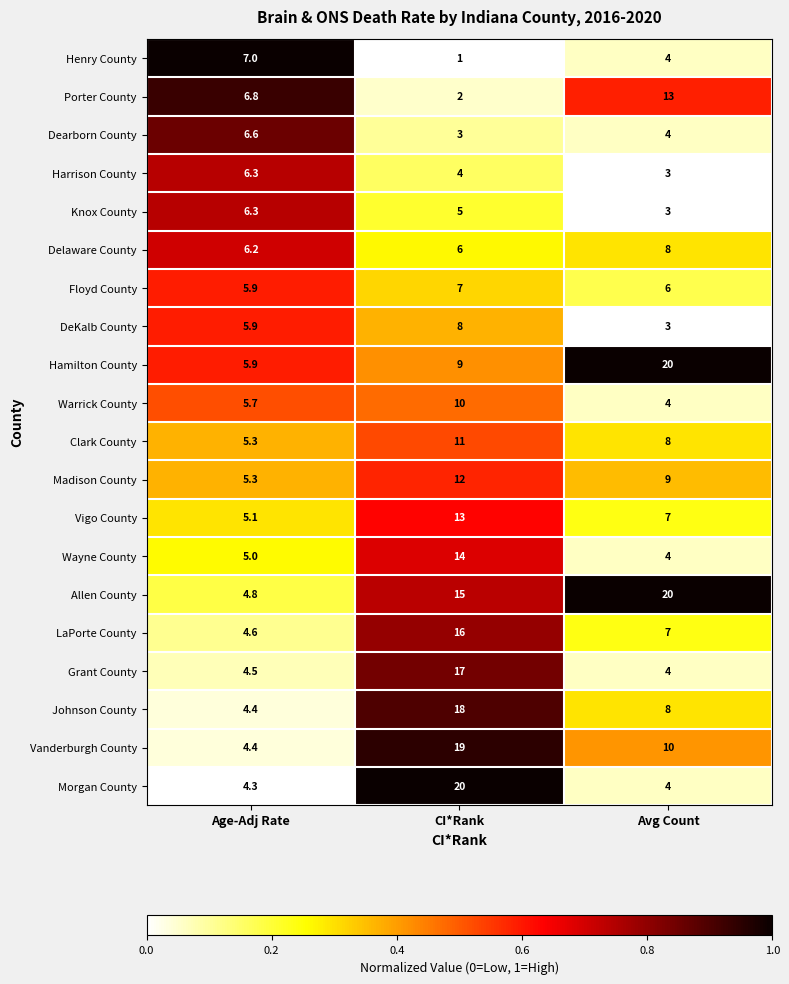

Is it true that Knox County equals 3.0 at Avg Count?

True